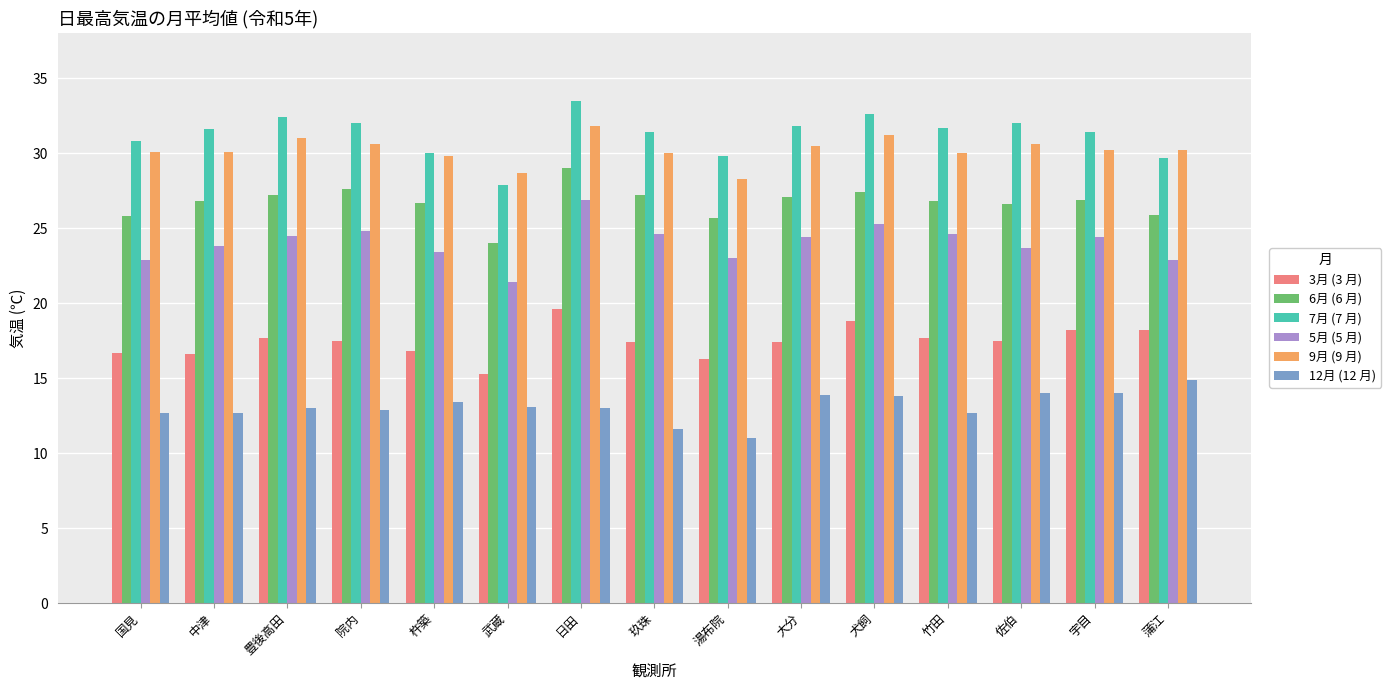

What is the total value across all series at 佐伯?

144.4